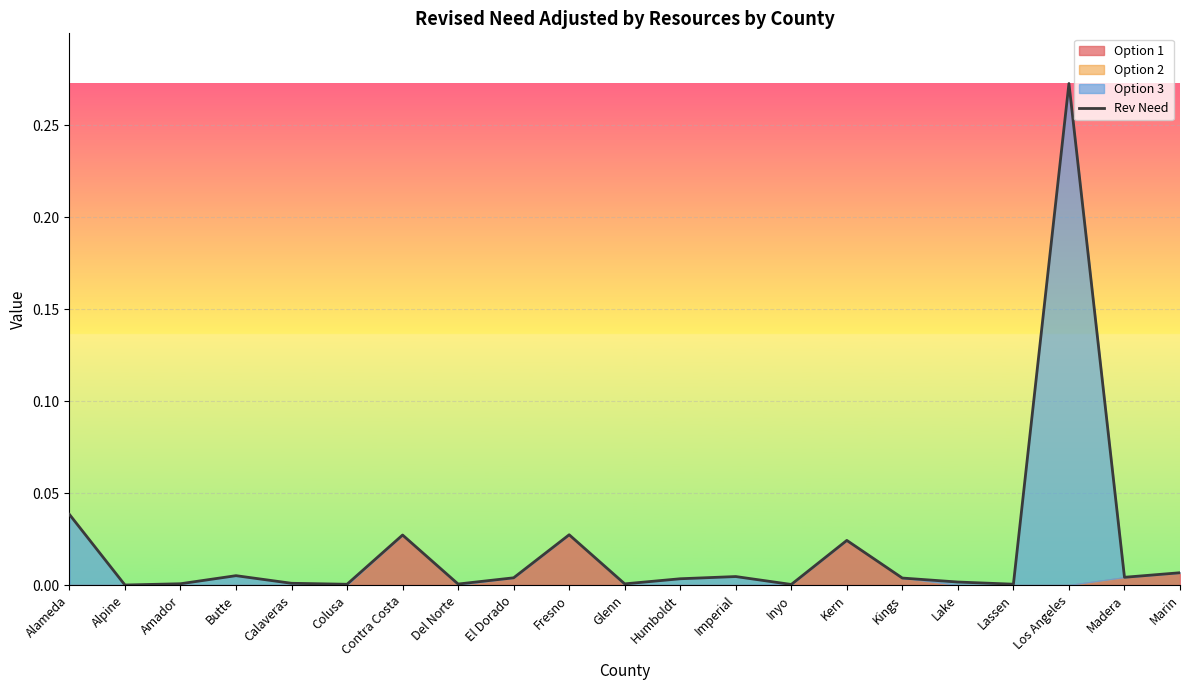

Where is the first local maximum?

Butte